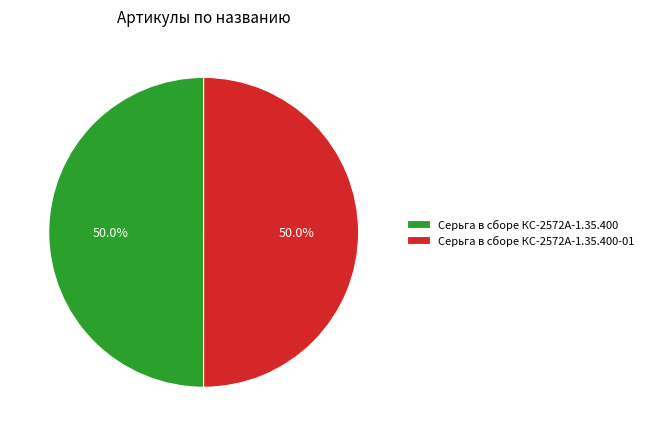

To the nearest percent, what percentage of the pie is Серьга в сборе КС-2572А-1.35.400?

50%